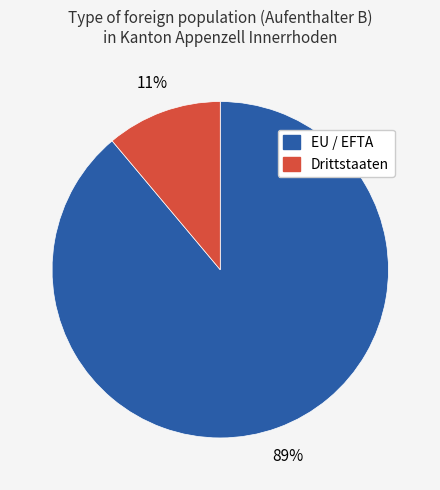

To the nearest percent, what percentage of the pie is EU / EFTA?

89%